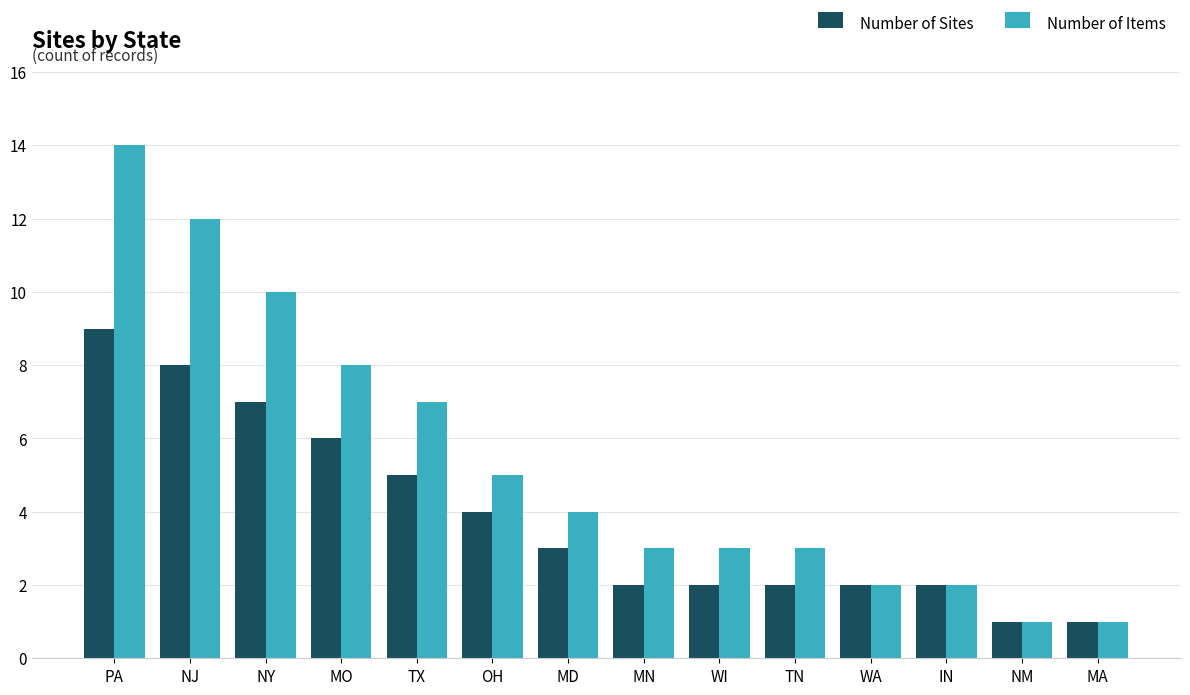

Rank the series by their maximum value, from lowest to highest.

Number of Sites, Number of Items